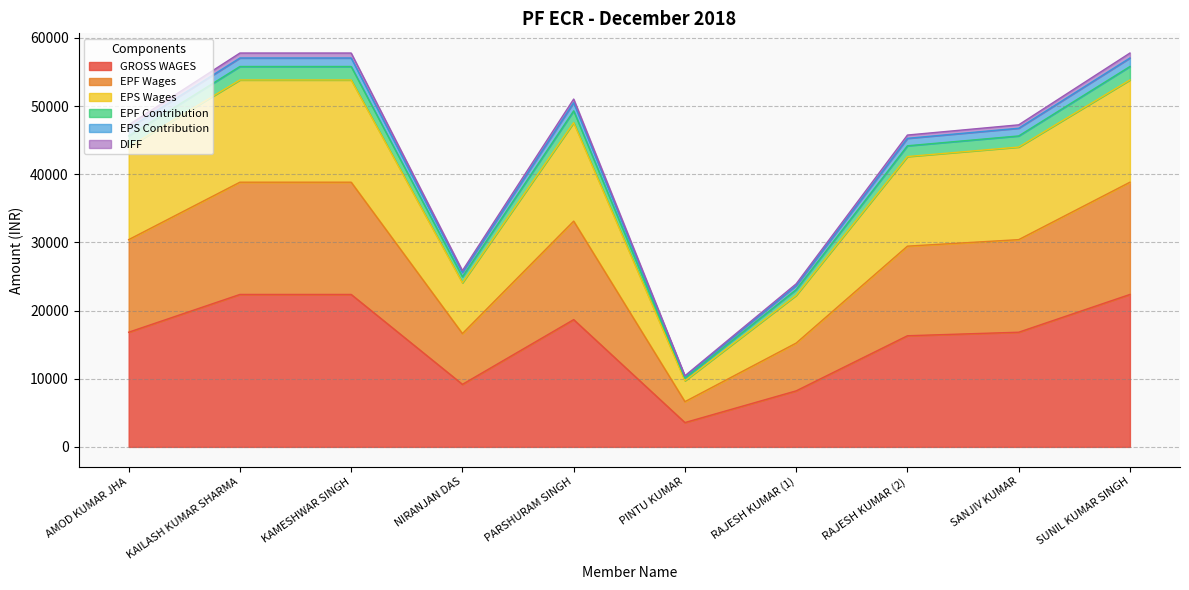

How many distinct data groups are displayed?

6